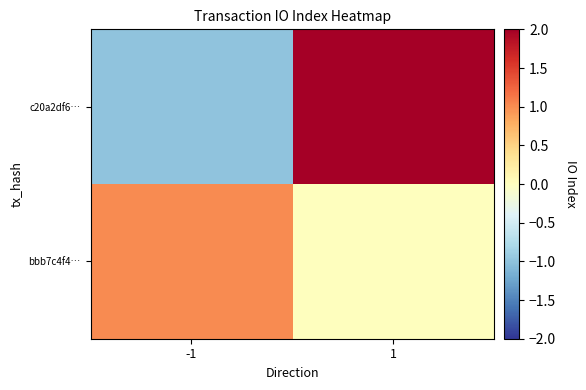

Reading left to right, what are all the values shown in this chart?

c20a2df6…: -1=-1	1=2
bbb7c4f4…: -1=1	1=0